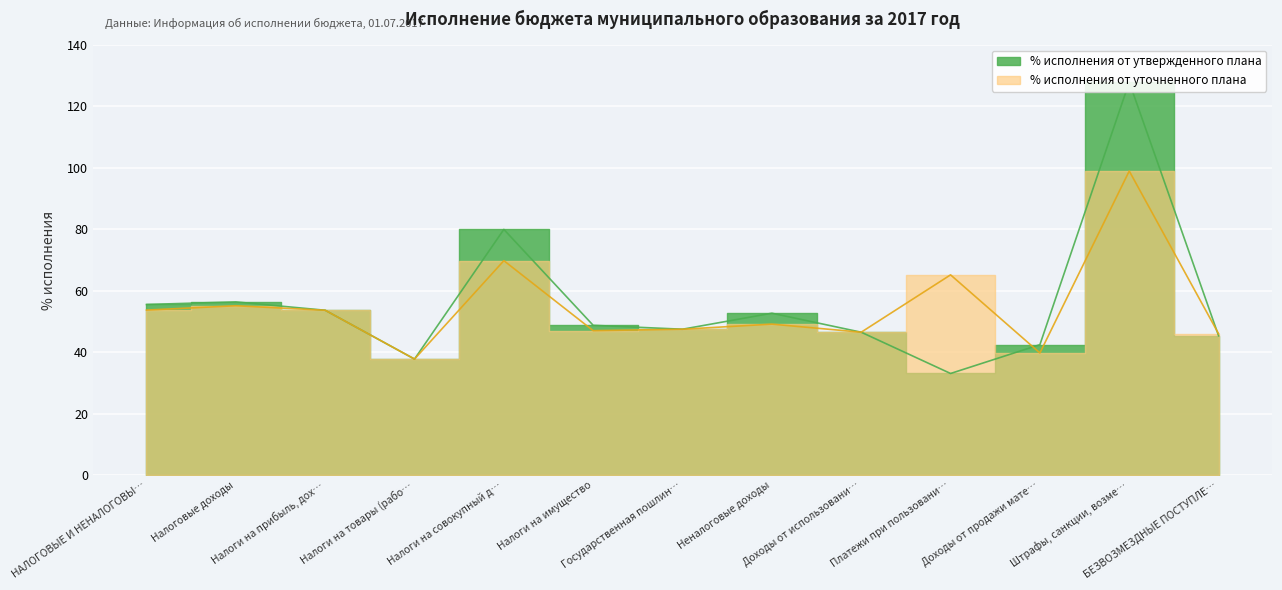

True or false: % исполнения от утвержденного плана and % исполнения от уточненного плана intersect in this chart.

True